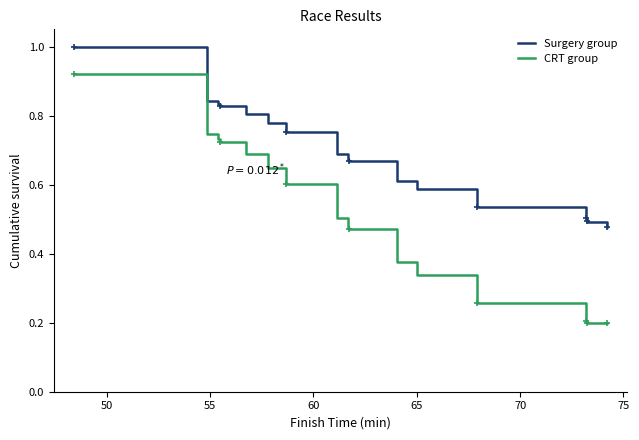

True or false: CRT group and Surgery group intersect in this chart.

False